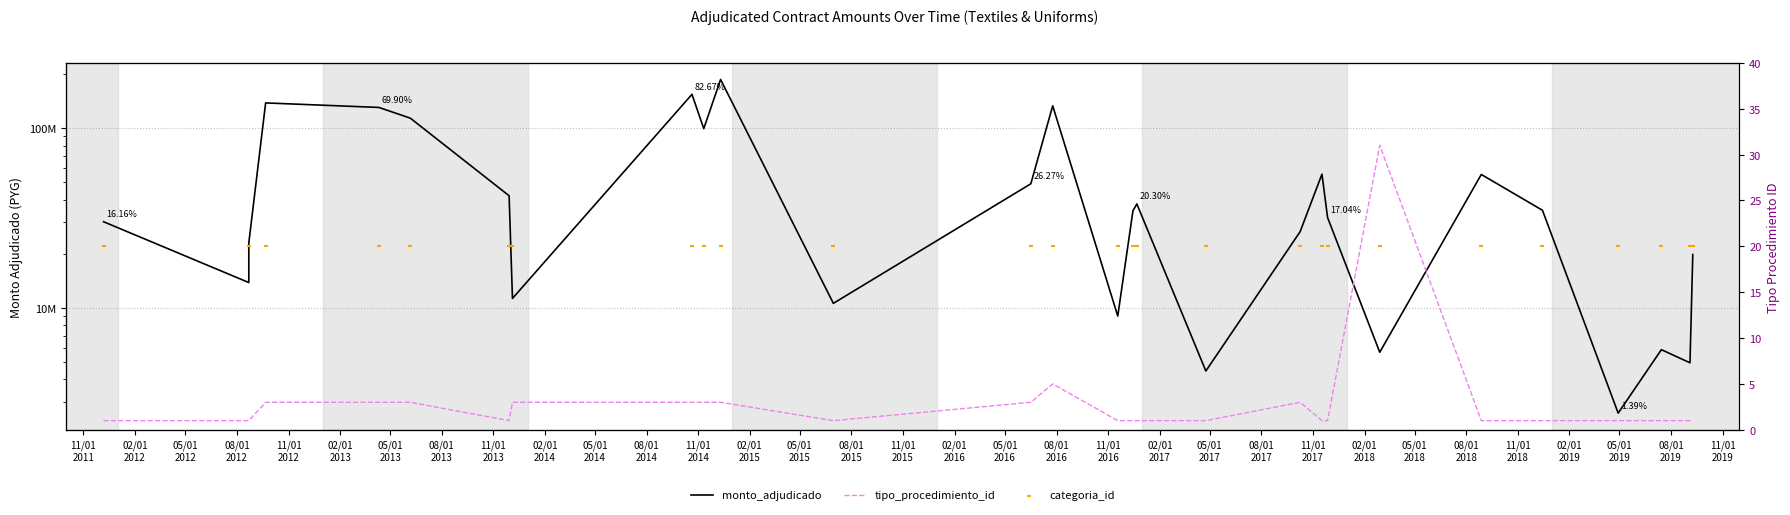

What are all the series names shown in the legend?

monto_adjudicado, tipo_procedimiento_id, categoria_id